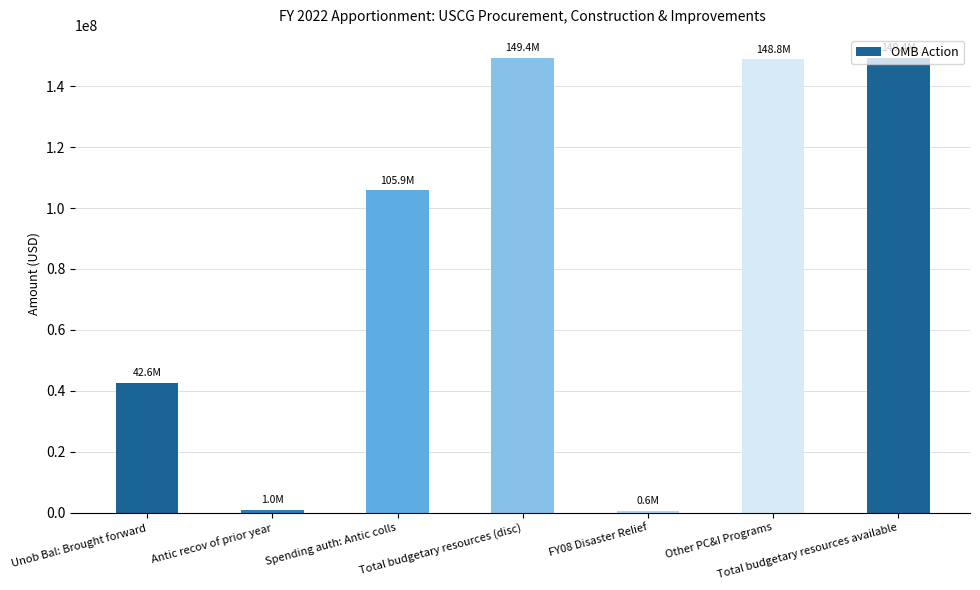

What is the ratio of the value at Unob Bal: Brought forward to the value at Spending auth: Antic colls?

0.4